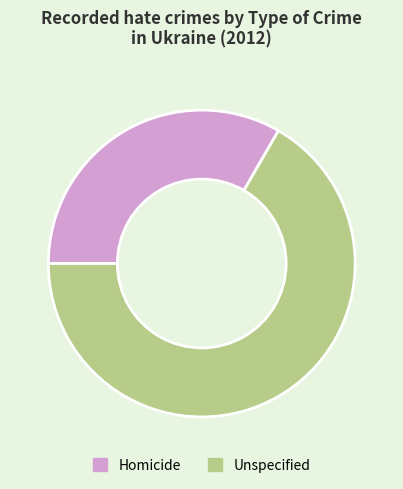

Approximately how many times larger is the value at Unspecified compared to Homicide?

2.0